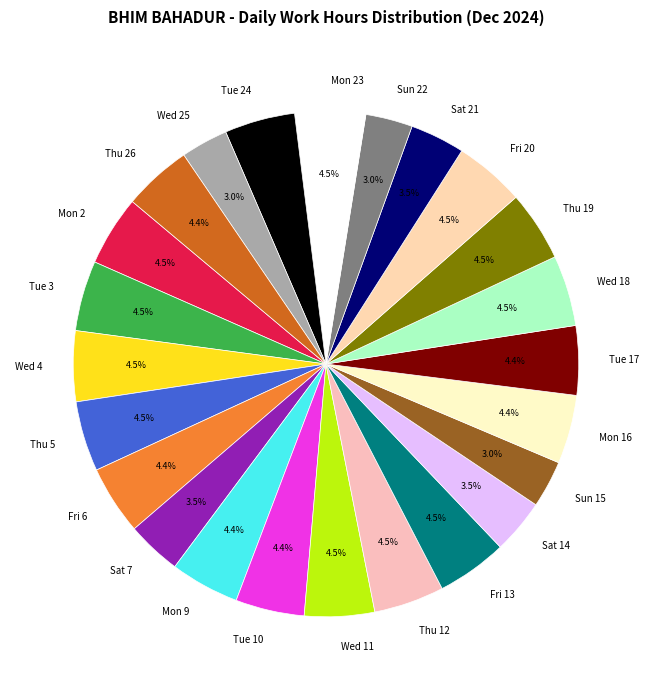

Is there a majority slice in this chart?

No